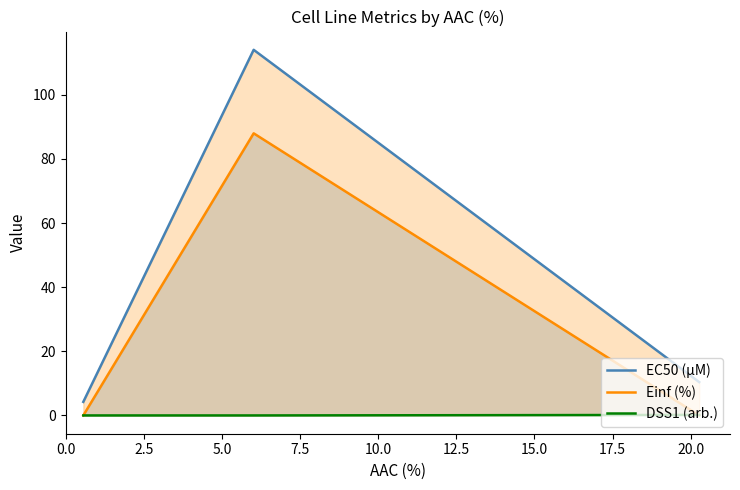

What is the difference between the second highest and minimum values in the EC50 (µM) series?

6.2